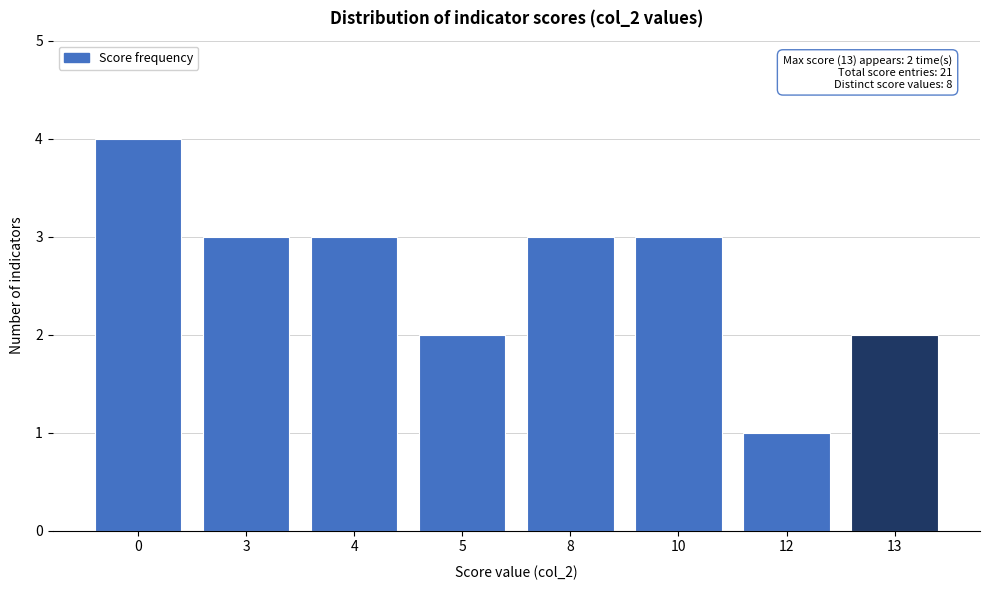

Reading left to right, transcribe all the data shown in this chart.

4	3	3	2	3	3	1	2